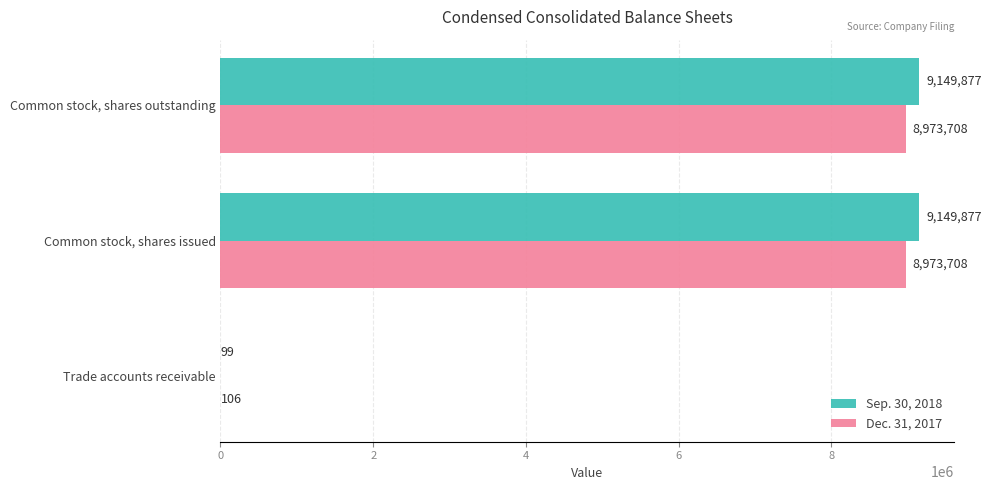

Between Trade accounts receivable and Common stock, shares issued, which series saw the biggest shift?

Sep. 30, 2018